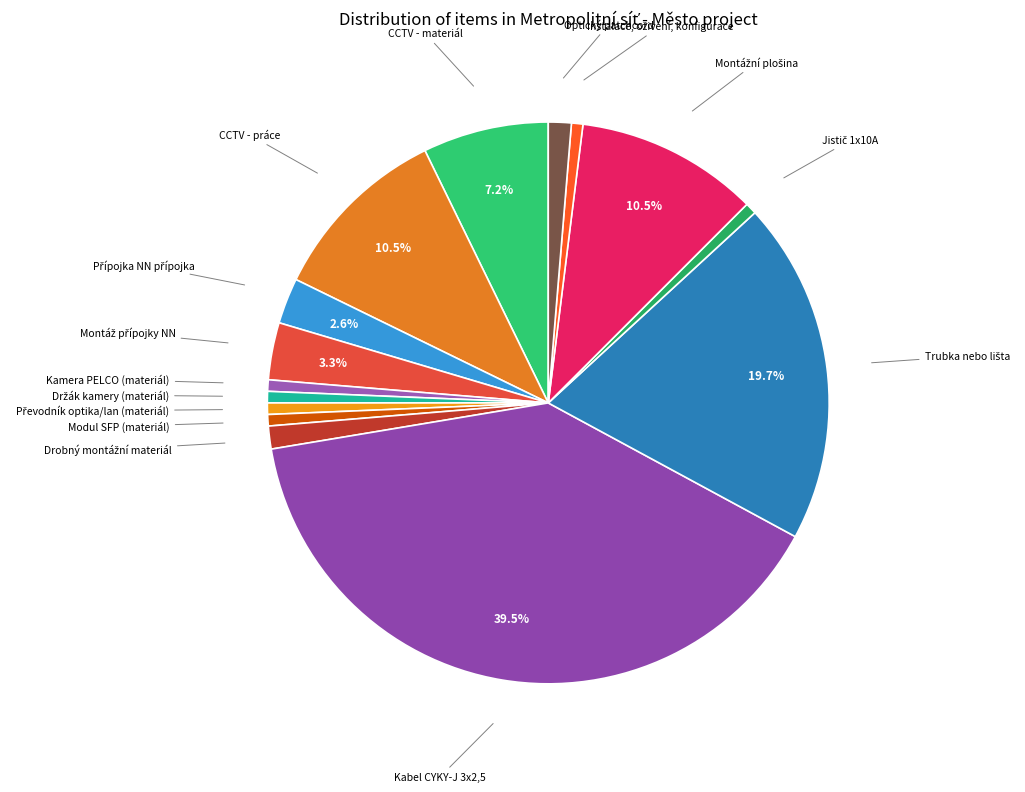

What is the largest slice in the pie chart?

Kabel CYKY-J 3x2,5